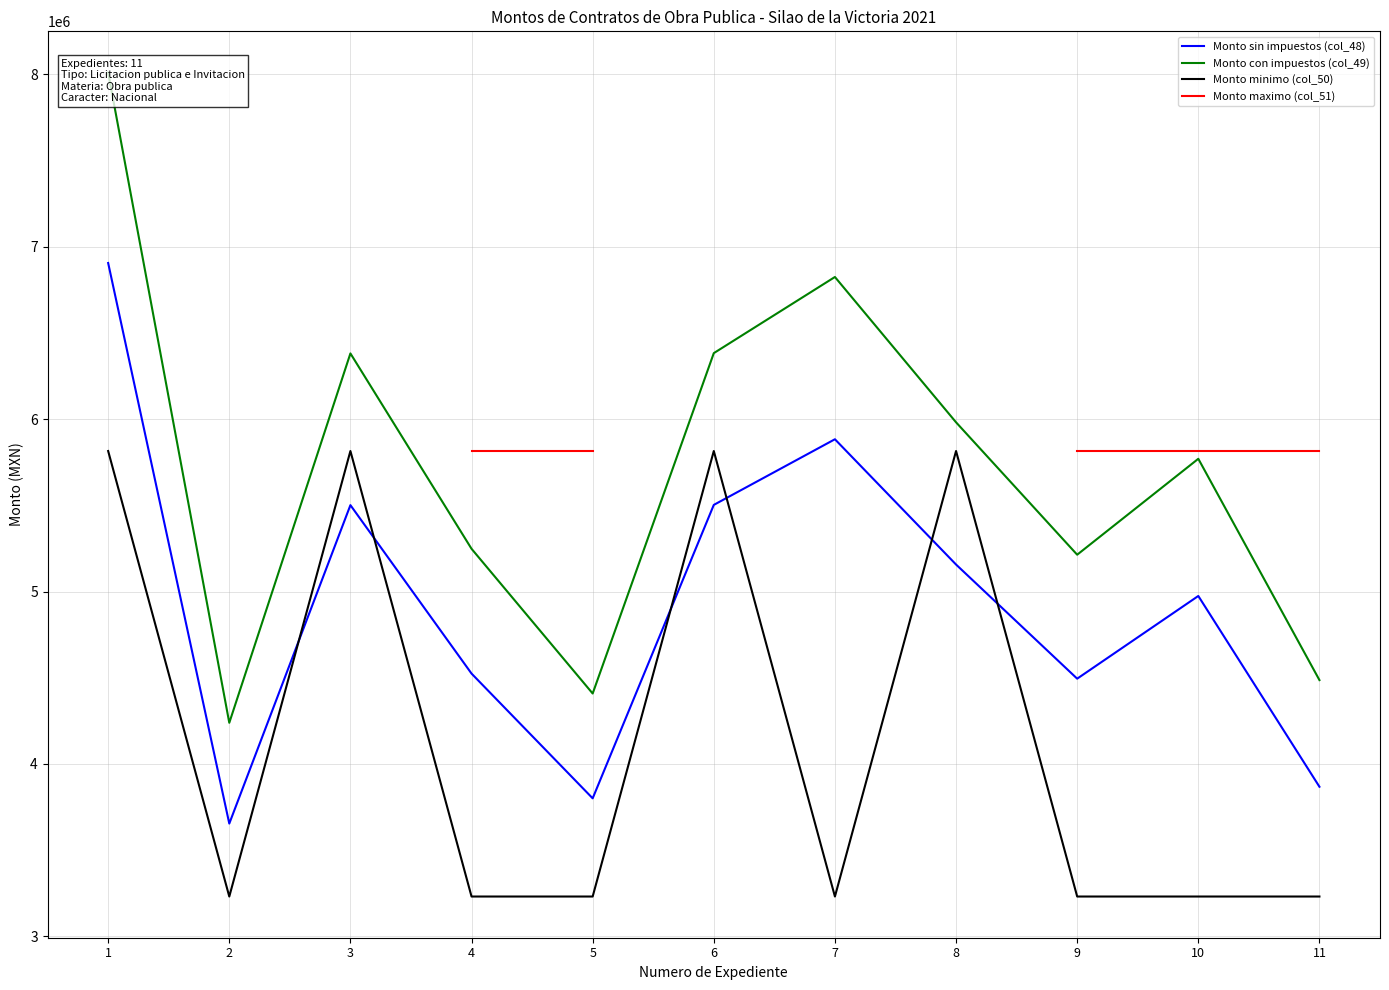

In Monto minimo (col_50), how many points are lower than both neighbors (excluding endpoints)?

2